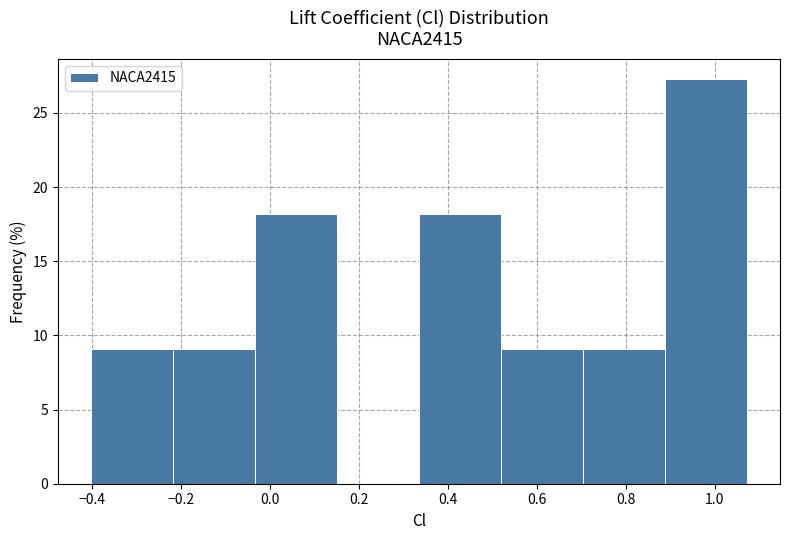

Reading left to right, list every bar in this chart as the range it spans on the x-axis followed by its height. Neither the bar edges nor the heights are printed on the chart, so give them approximately, as read against the axes.

-0.40 to -0.22: 9.0
-0.22 to -0.04: 9.0
-0.04 to 0.16: 18.0
0.16 to 0.34: 0
0.34 to 0.52: 18.0
0.52 to 0.70: 9.0
0.70 to 0.88: 9.0
0.88 to 1.08: 27.5